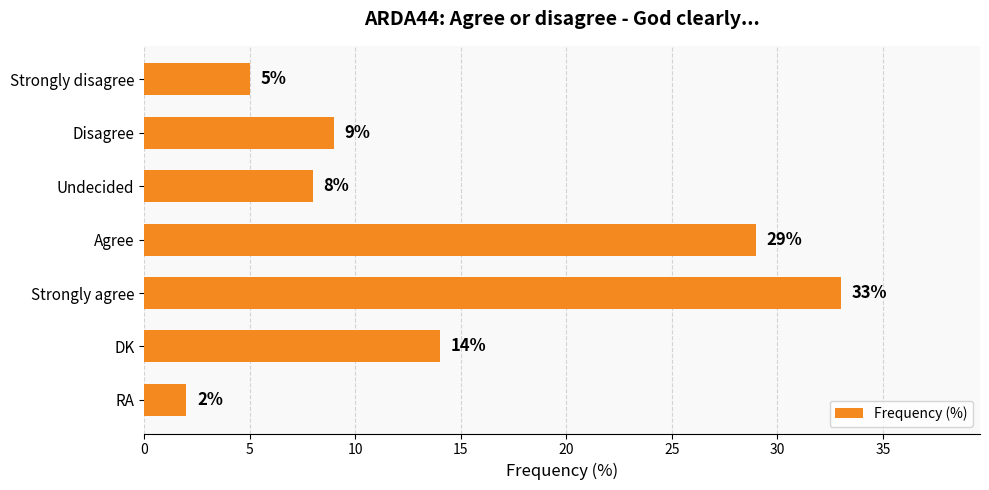

Which category has the highest value across all series?

Strongly agree